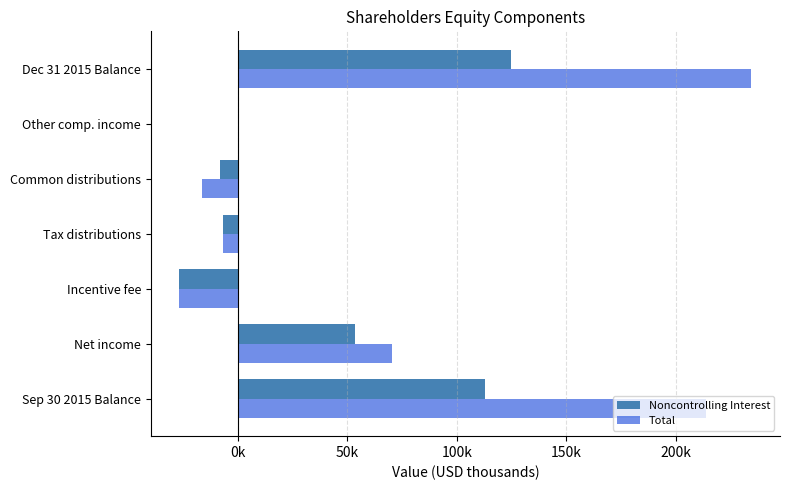

Reading left to right, list all the values displayed in this chart.

Noncontrolling Interest: 112820	53325	-26611	-6773	-7890	4	124875
Total: 213652	70379	-26611	-6773	-16306	9	234350